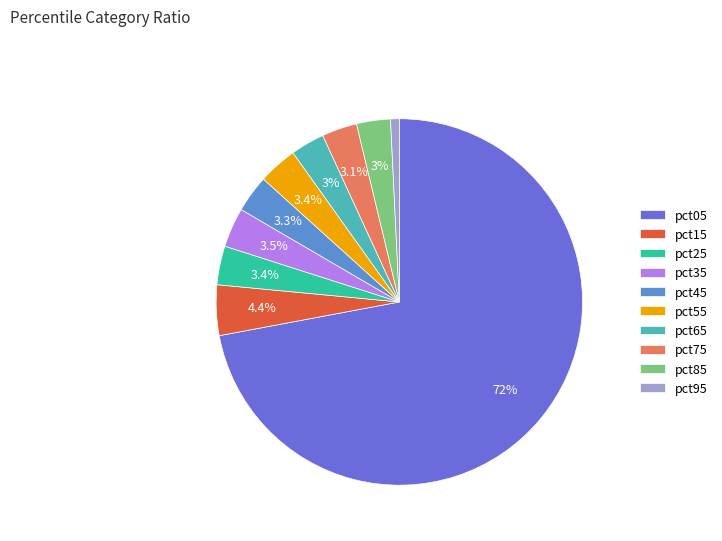

Which has a higher value, pct95 or pct65?

pct65